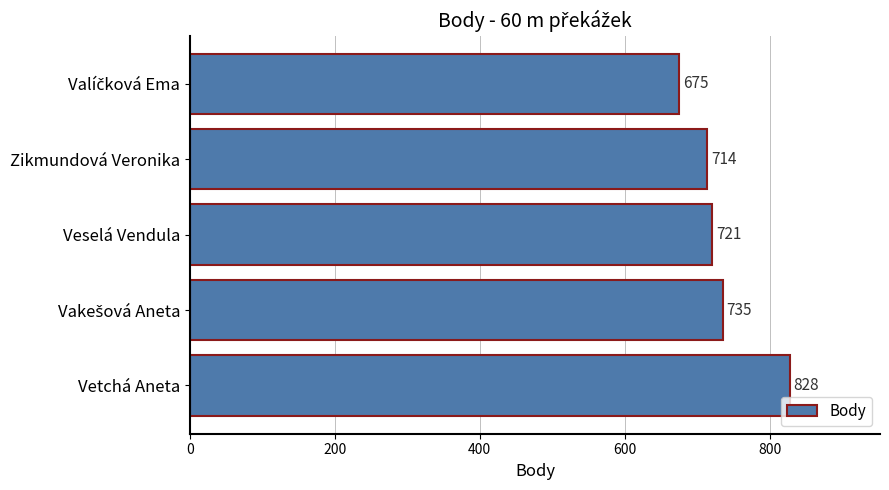

Between Vetchá Aneta and Veselá Vendula, which is larger?

Vetchá Aneta